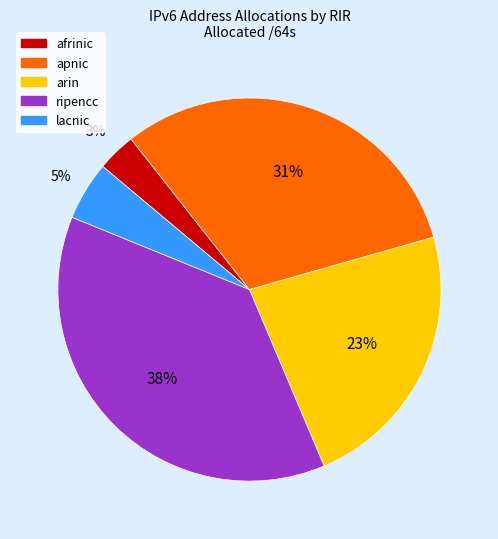

To the nearest percent, what is the average slice percentage?

20%